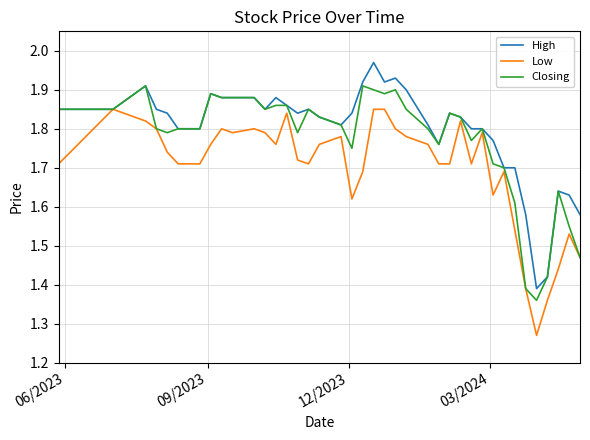

Rank the series by their average value, from highest to lowest.

High, Closing, Low